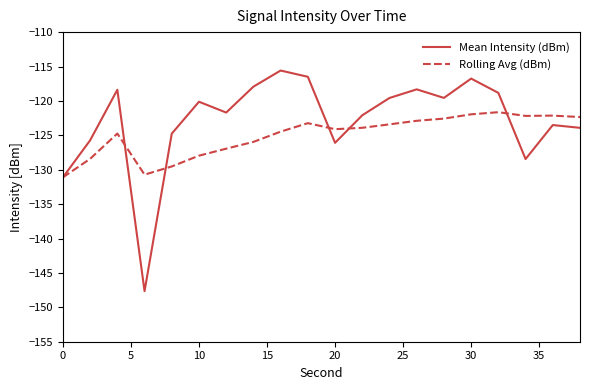

What is the sum of all Mean Intensity (dBm) values?

-2456.5